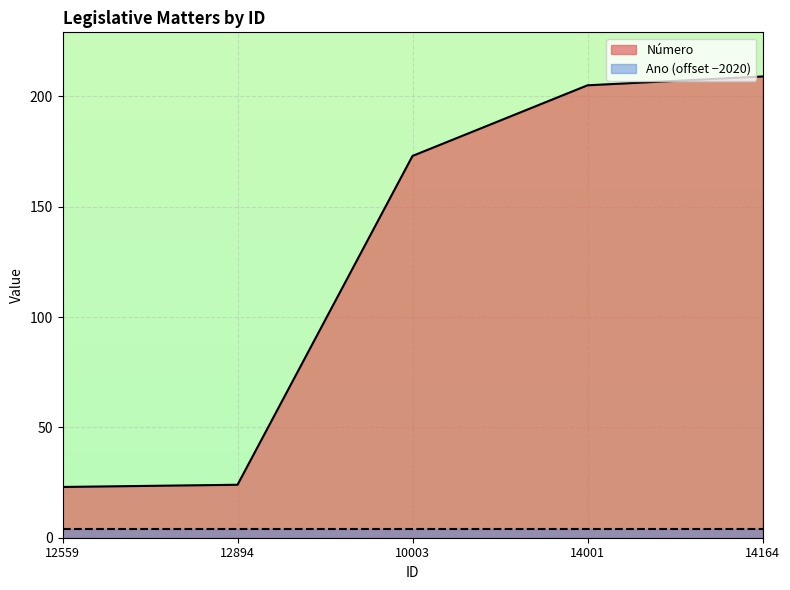

True or false: the data shows 173 at 10003.

True